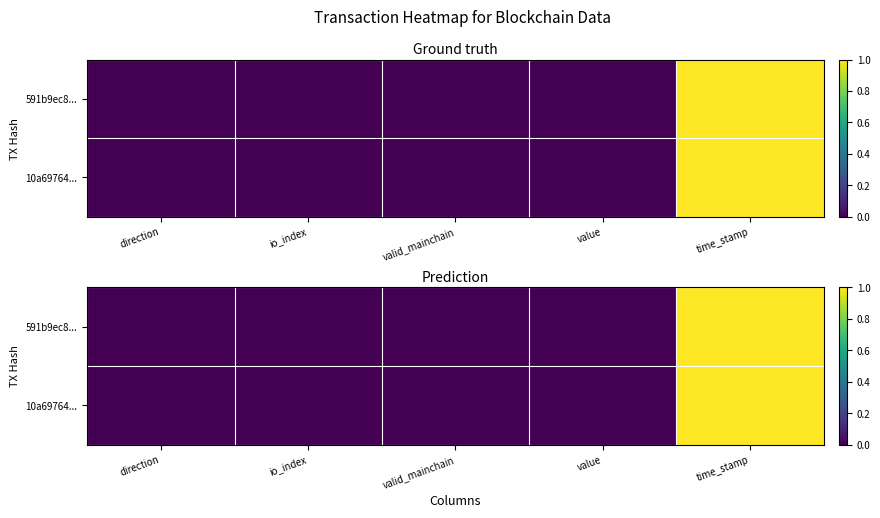

Which series has the largest range (max minus min)?

10a69764...